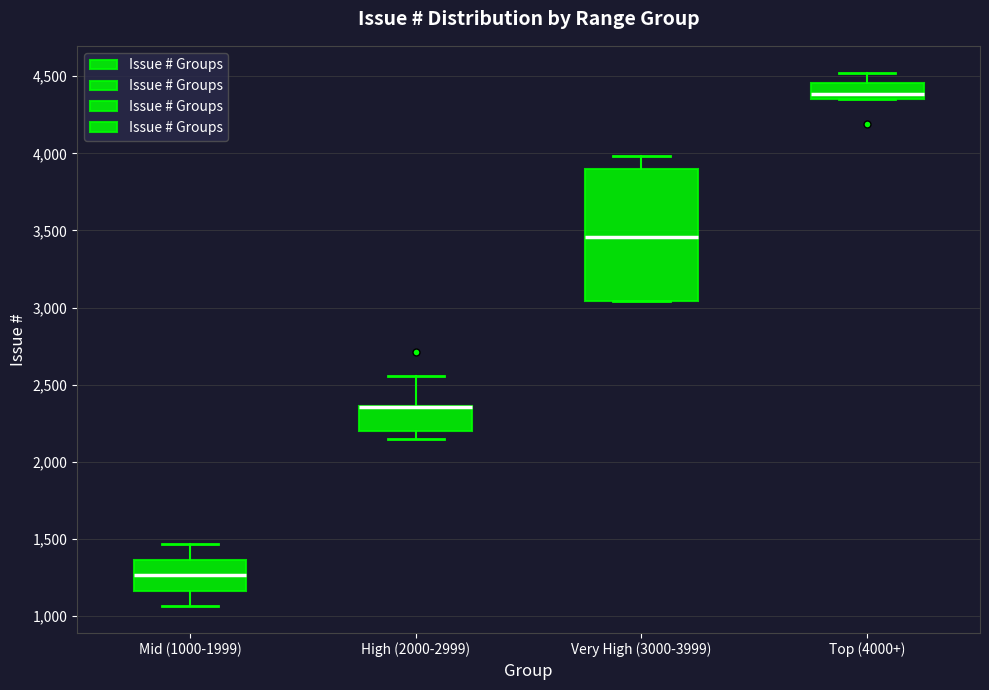

Comparing the boxes themselves (not the whiskers), which one is the tallest?

Very High (3000-3999)